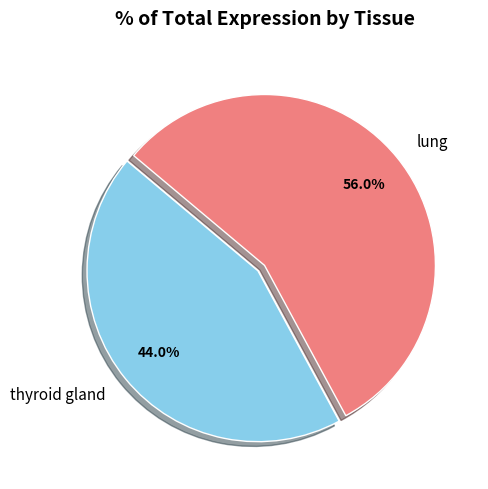

How many slices are in this pie chart?

2